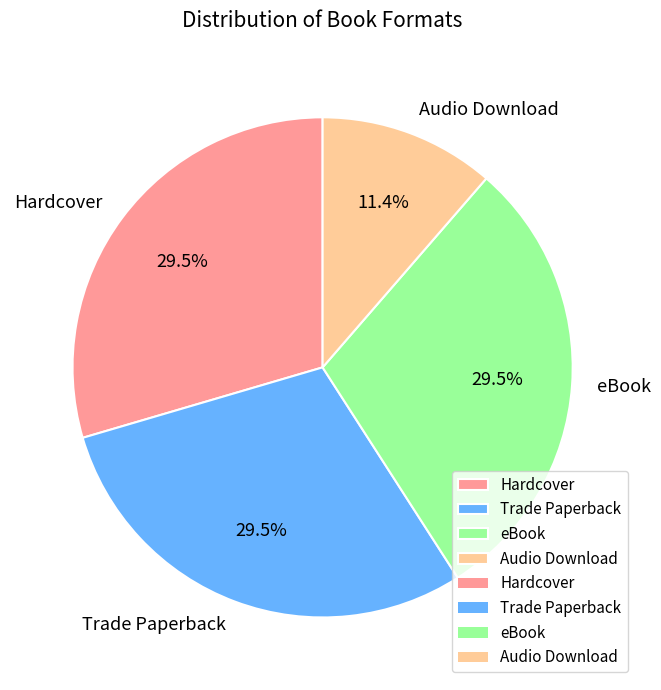

Approximately how many times larger is the value at Trade Paperback compared to Hardcover?

1.0